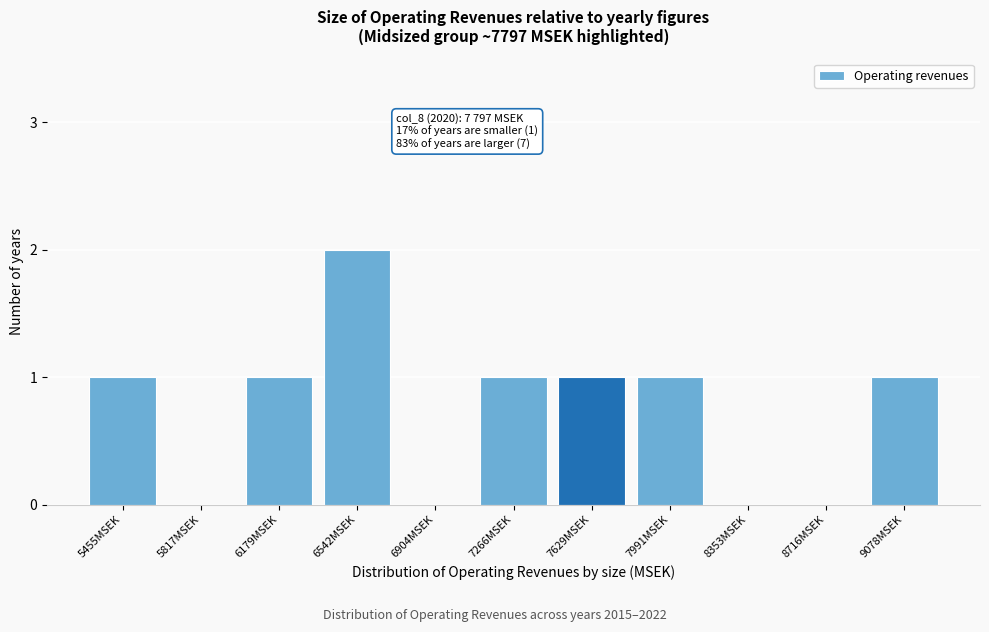

Reading left to right, list all the values displayed in this chart.

5455MSEK=1	5817MSEK=0	6179MSEK=1	6542MSEK=2	6904MSEK=0	7266MSEK=1	7629MSEK=1	7991MSEK=1	8353MSEK=0	8716MSEK=0	9078MSEK=1